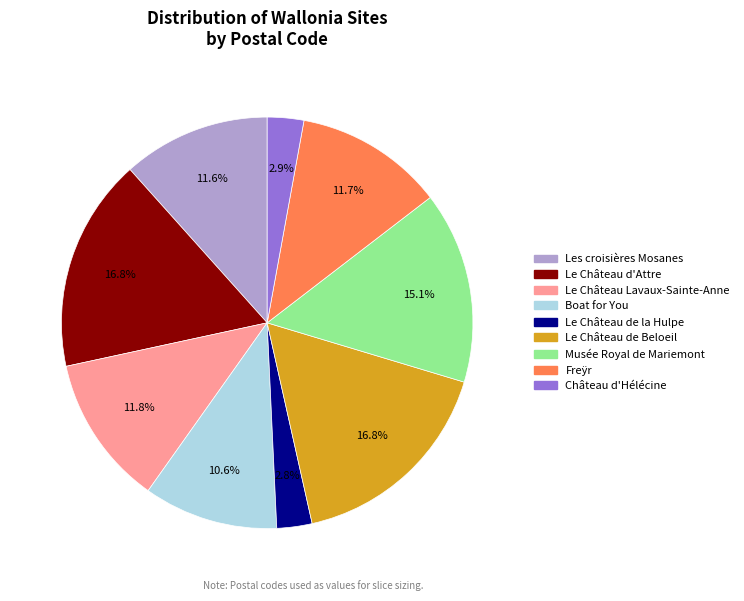

Is Le Château Lavaux-Sainte-Anne the majority of the pie?

No